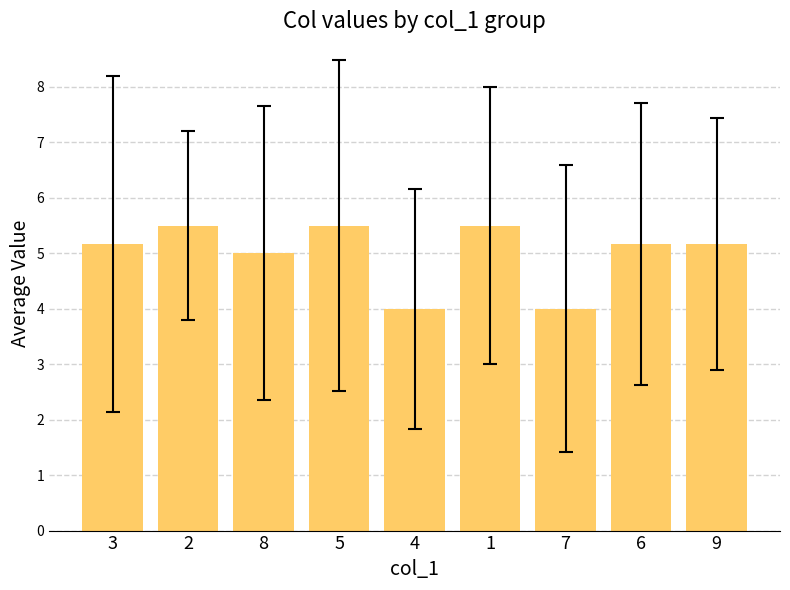

At which label does the data first exceed 5?

3